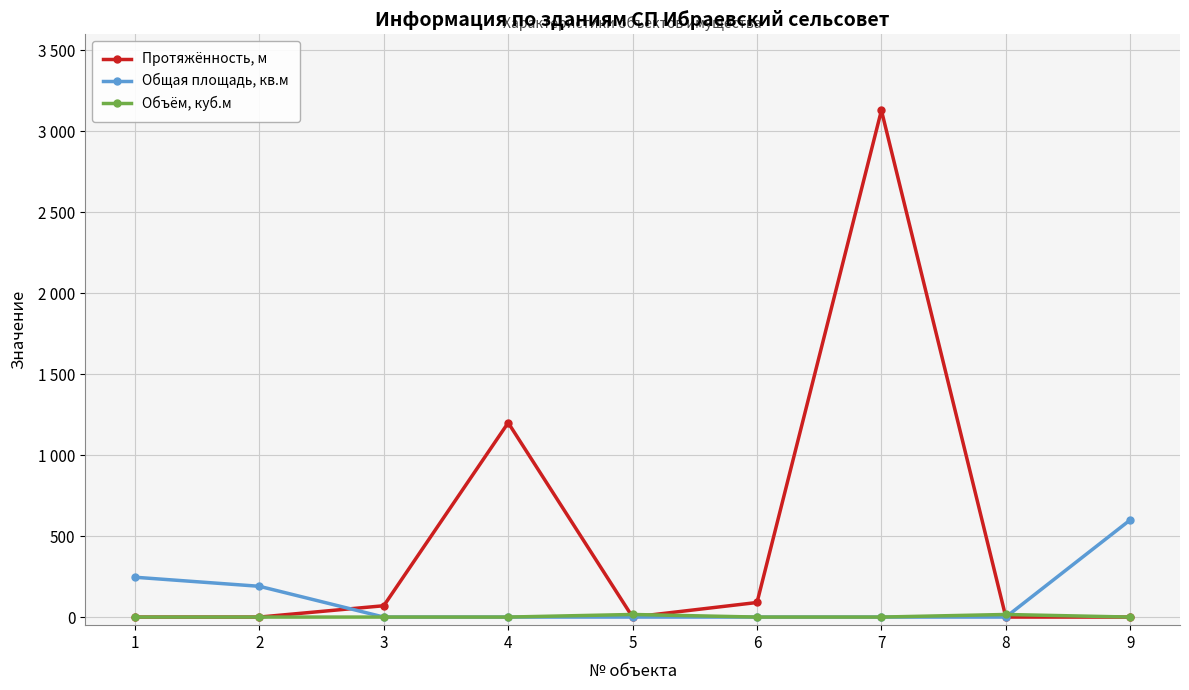

Rank the series at 2 from lowest to highest value.

Протяжённость, м, Объём, куб.м, Общая площадь, кв.м